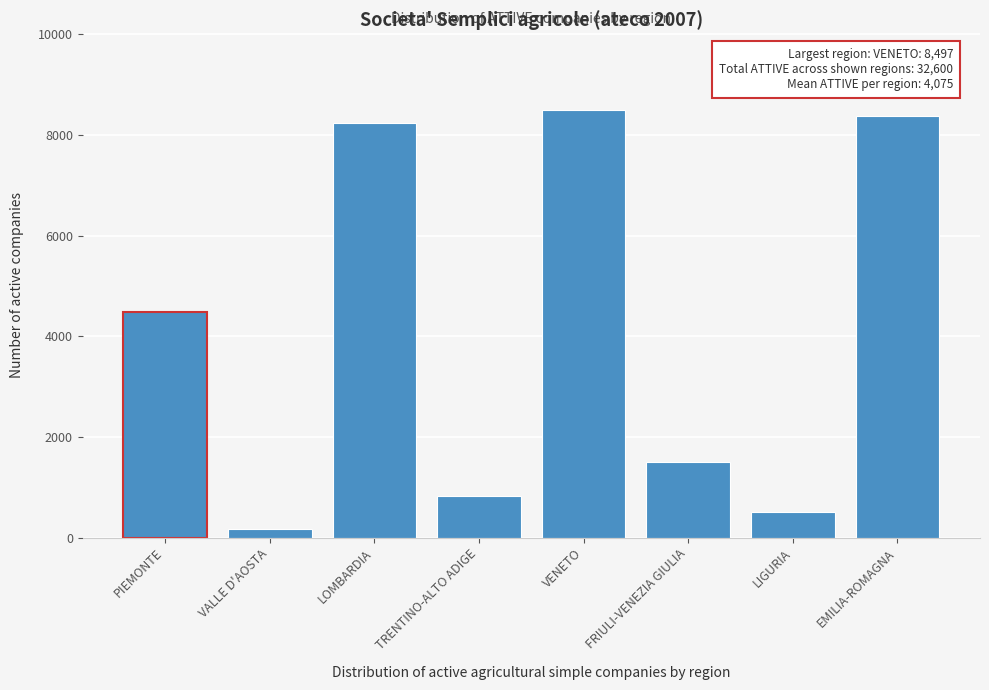

Reading left to right, extract all data points from this chart.

4477	180	8238	835	8497	1504	499	8370